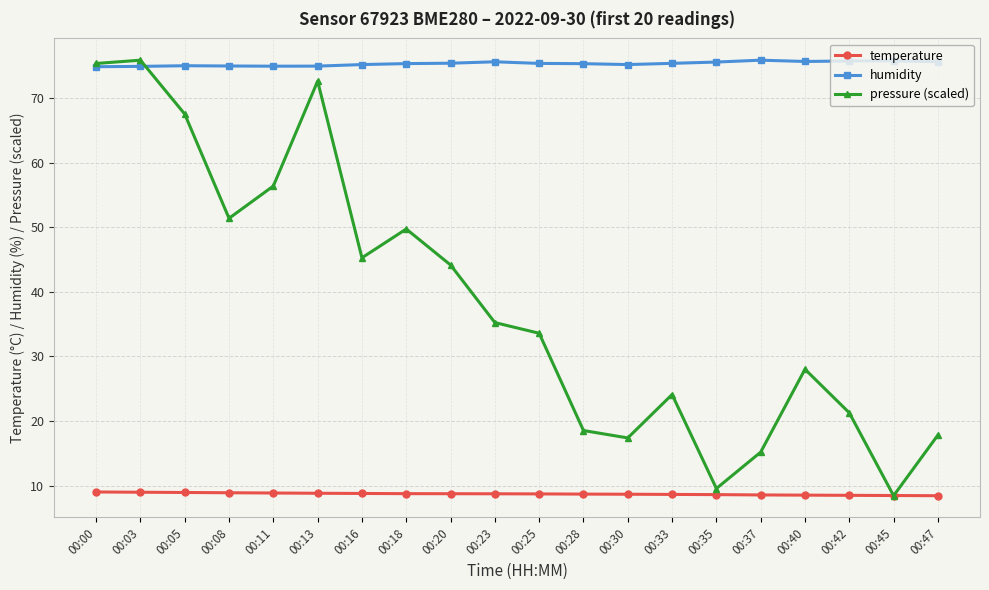

At 00:05, list the series in order from smallest to largest.

temperature, pressure (scaled), humidity